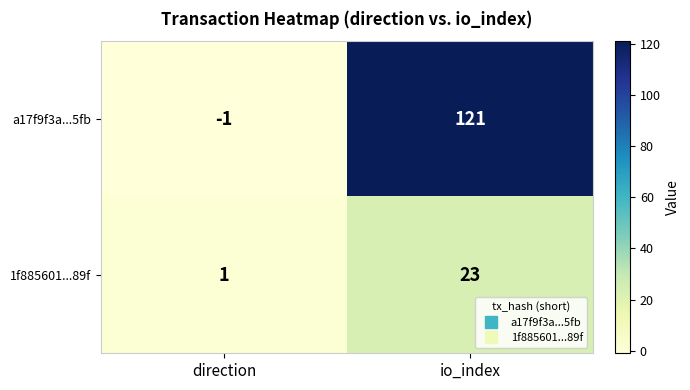

Read the a17f9f3a...5fb value at io_index, to the nearest 5.

120